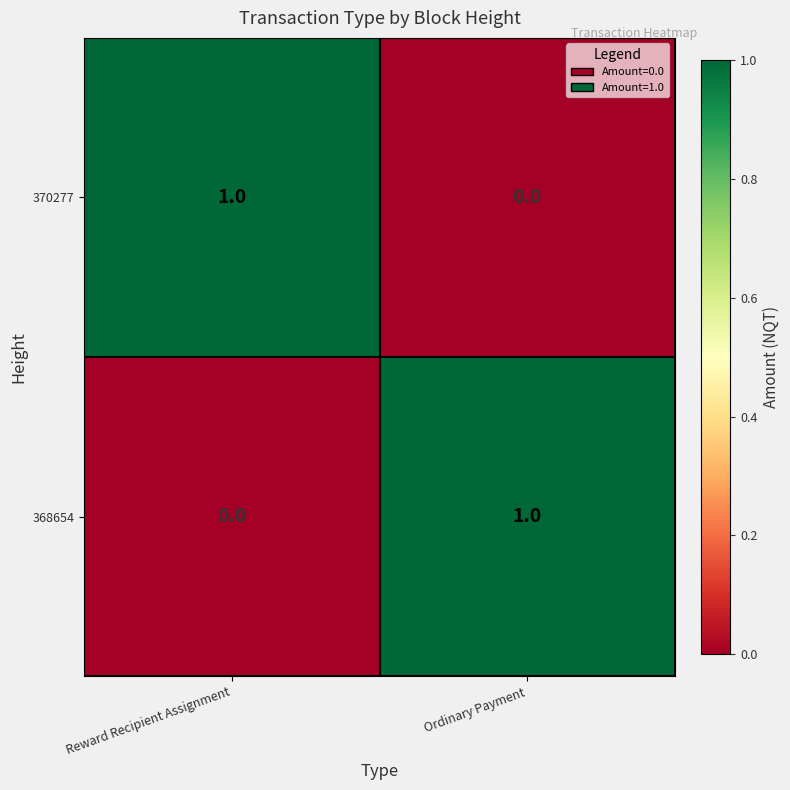

The 370277 series shows 0 at Ordinary Payment. True or false?

True